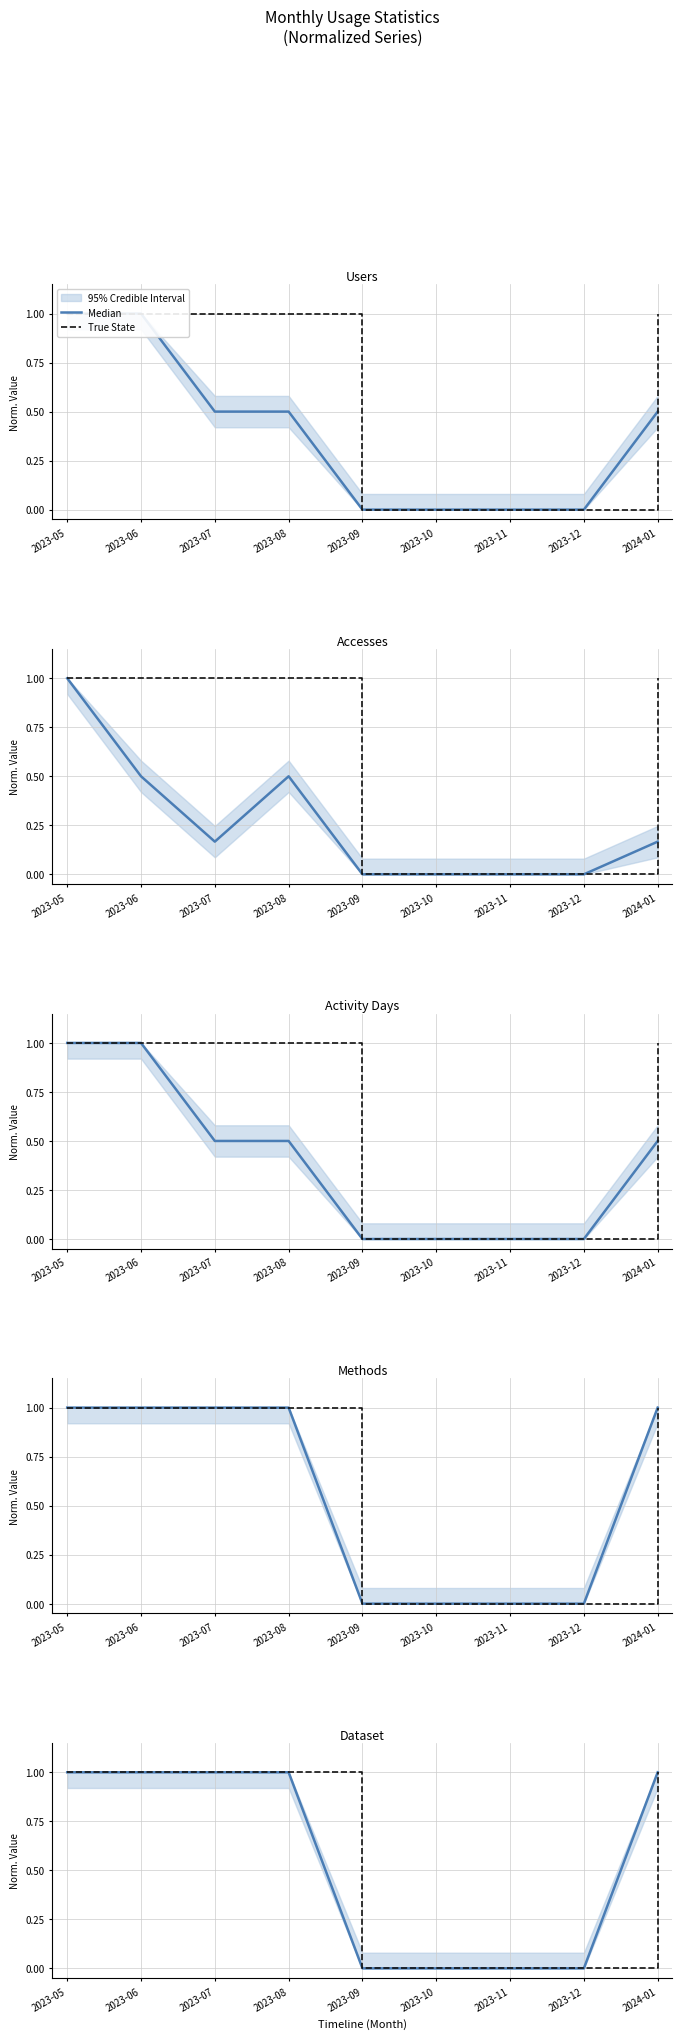

Is the value of Median at 2023-10 greater than the value of True State at 2023-09?

No